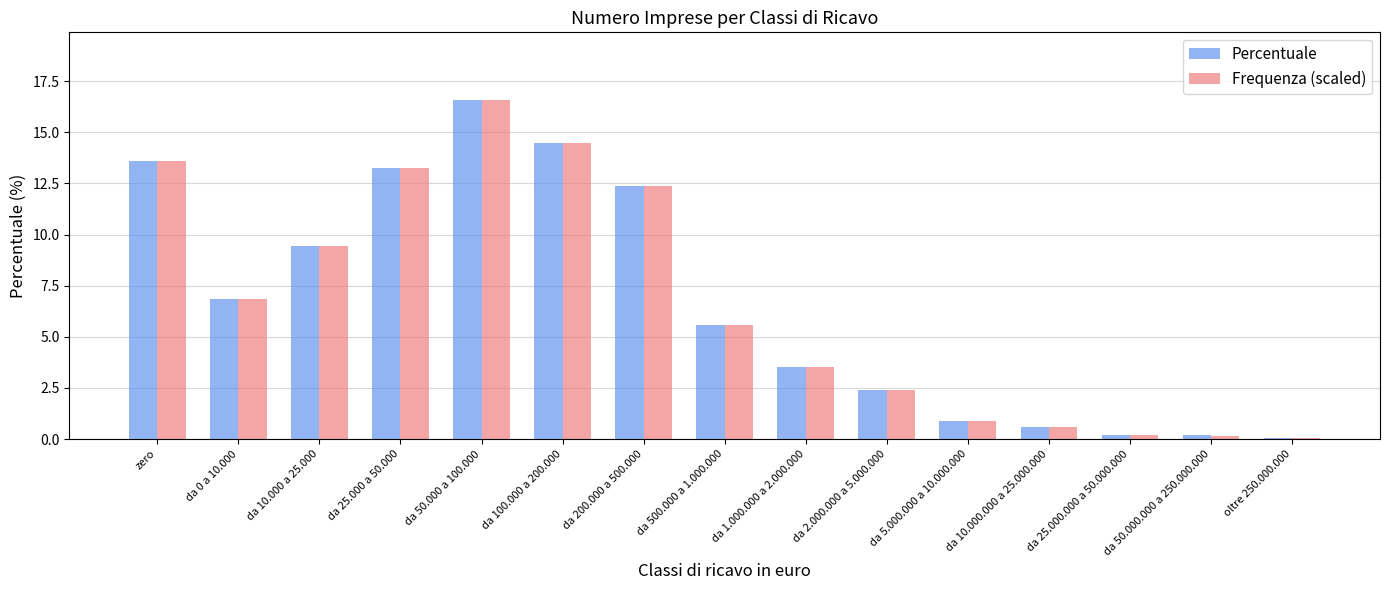

What is the highest value of the Percentuale series?

16.6